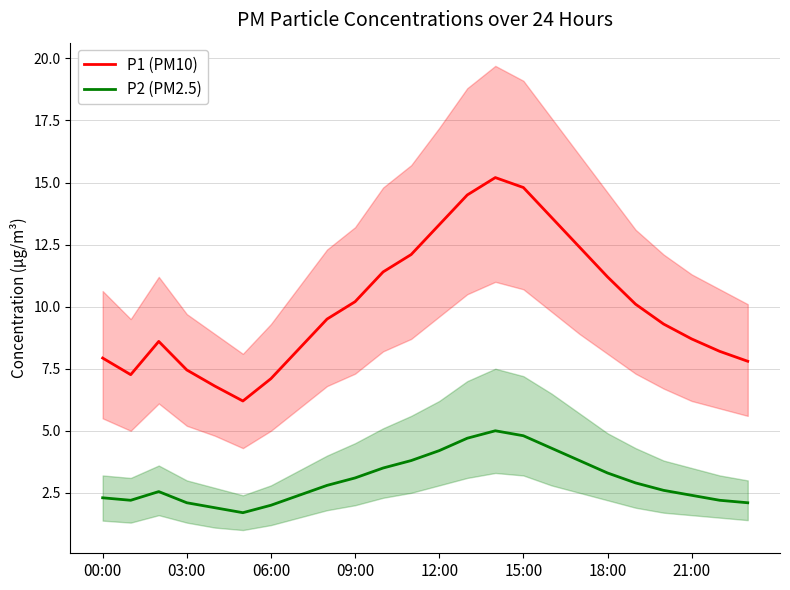

What are all the series names shown in the legend?

P1 (PM10), P2 (PM2.5)